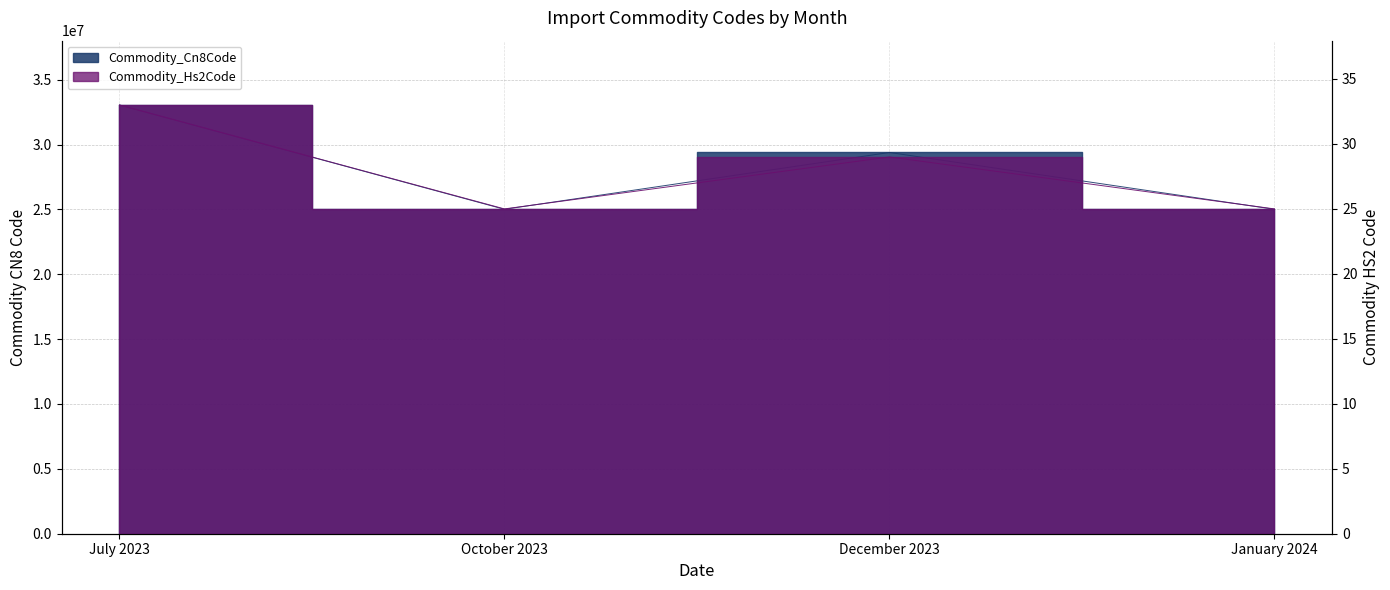

The value of Commodity_Hs2Code at October 2023 is 25. True or false?

True